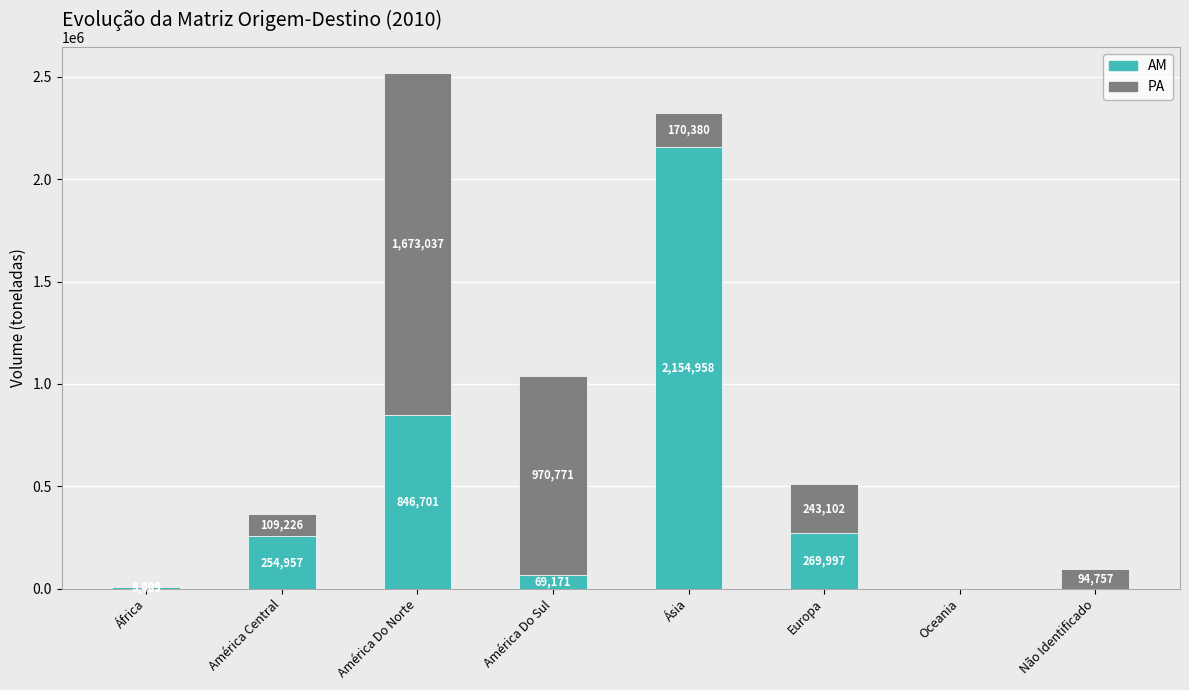

At which label is AM closest to 1077479?

América Do Norte